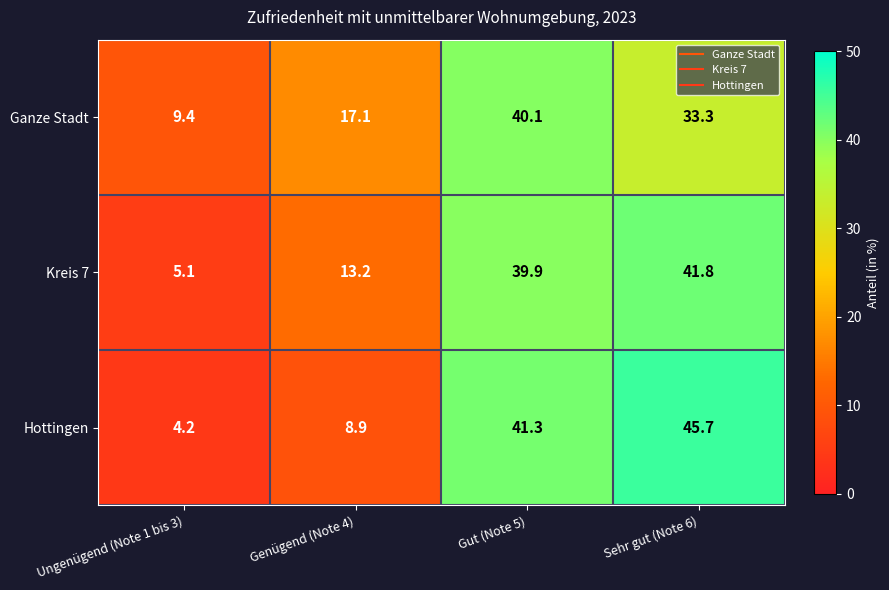

What is the spread (max minus min) of values at Sehr gut (Note 6)?

12.4